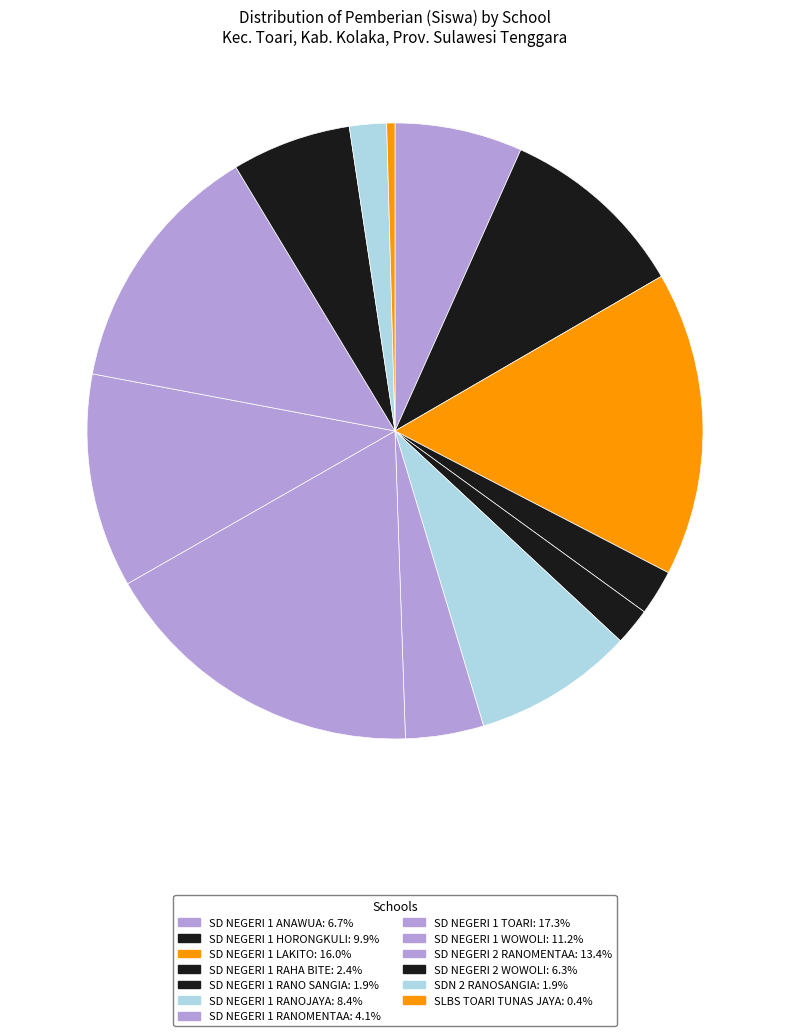

True or false: SD NEGERI 2 RANOMENTAA accounts for 13% of the total.

True